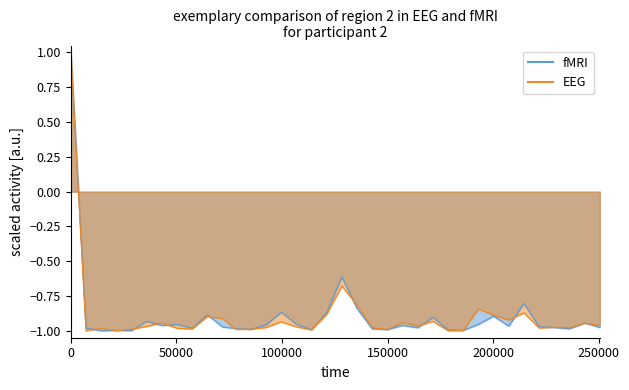

At which category does EEG reach its first local valley?

50000